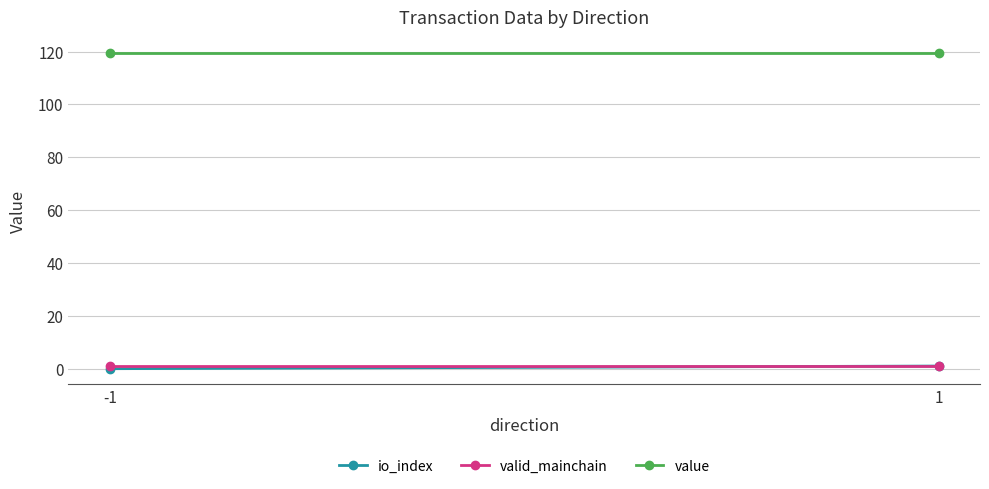

Count the number of categories in the chart.

2